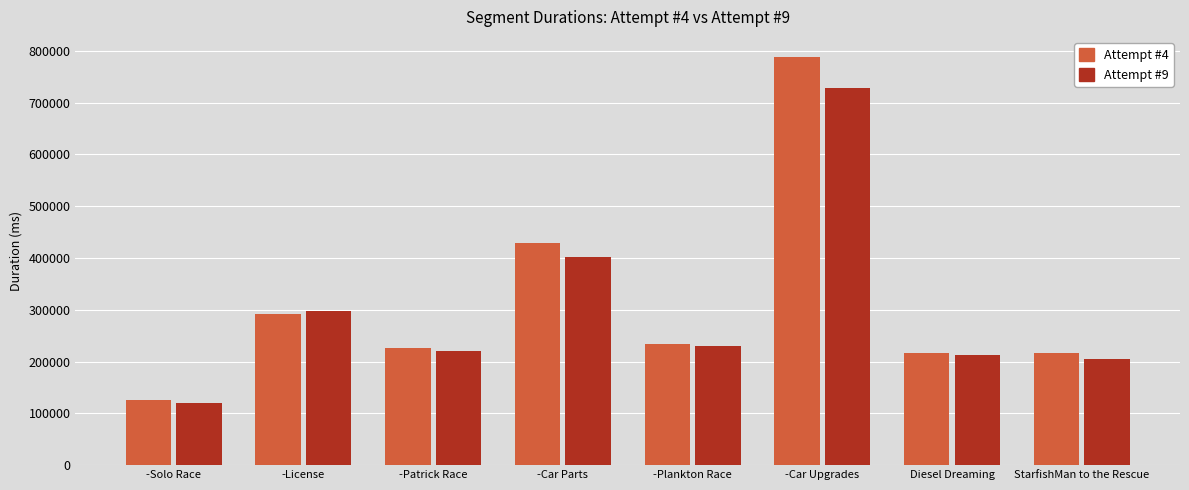

What is the label of the 7th bar from the right?

-License